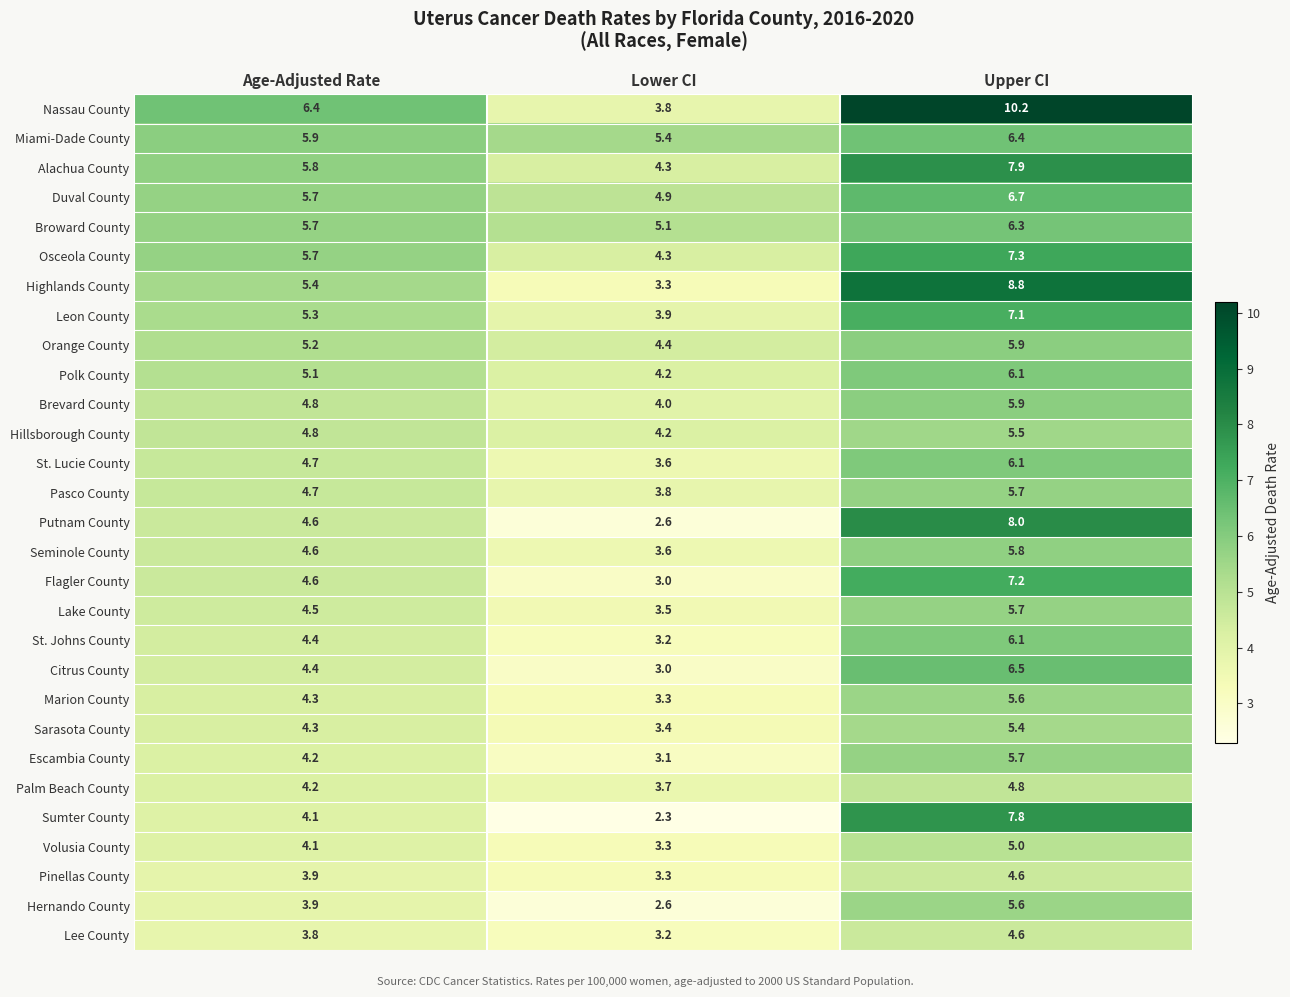

True or false: Hillsborough County has a value of 4.2 at Lower CI.

True